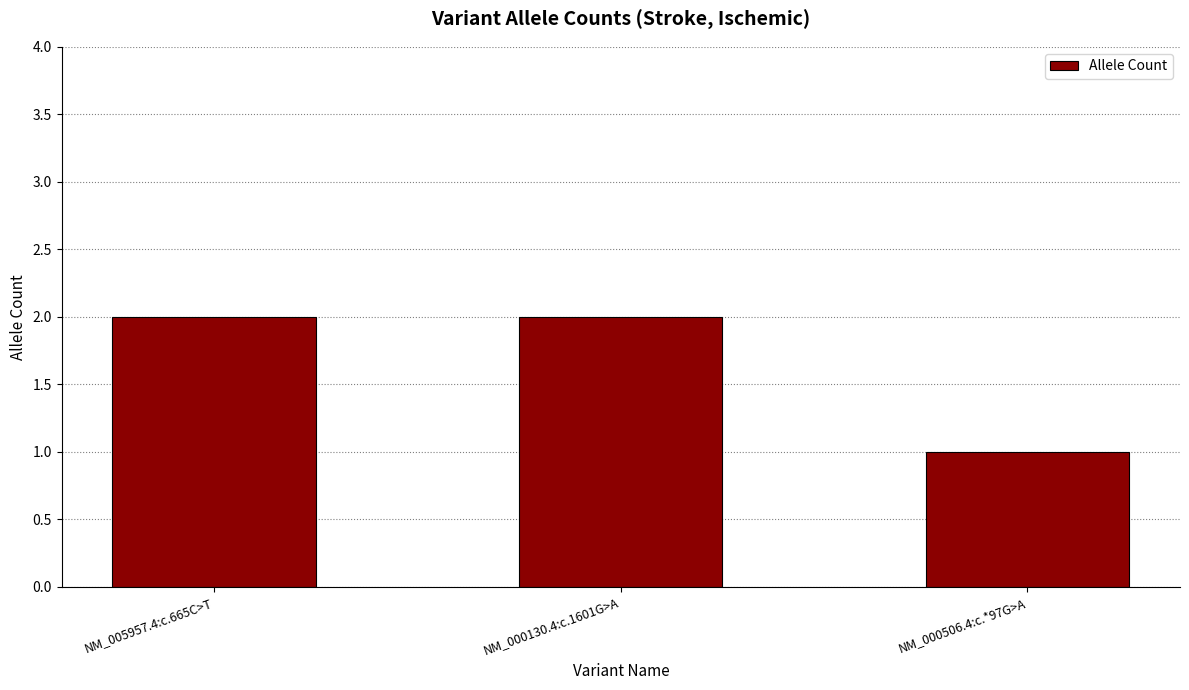

What position from the left is NM_005957.4:c.665C>T?

1